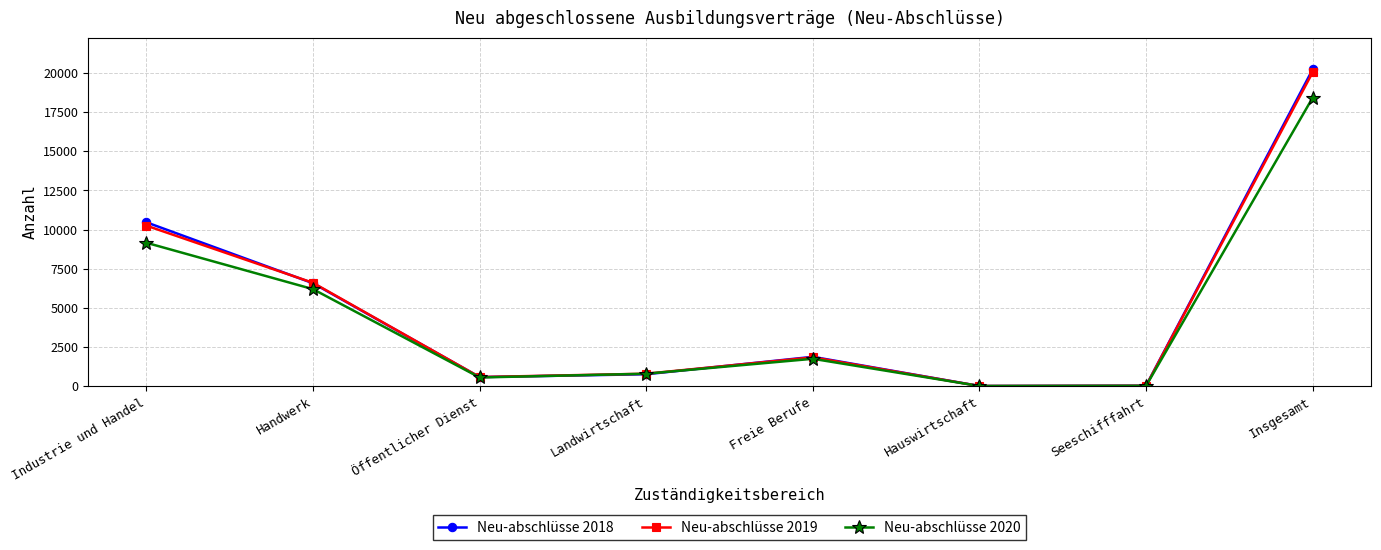

Rank the series by their maximum value, from lowest to highest.

Neu-abschlüsse 2020, Neu-abschlüsse 2019, Neu-abschlüsse 2018